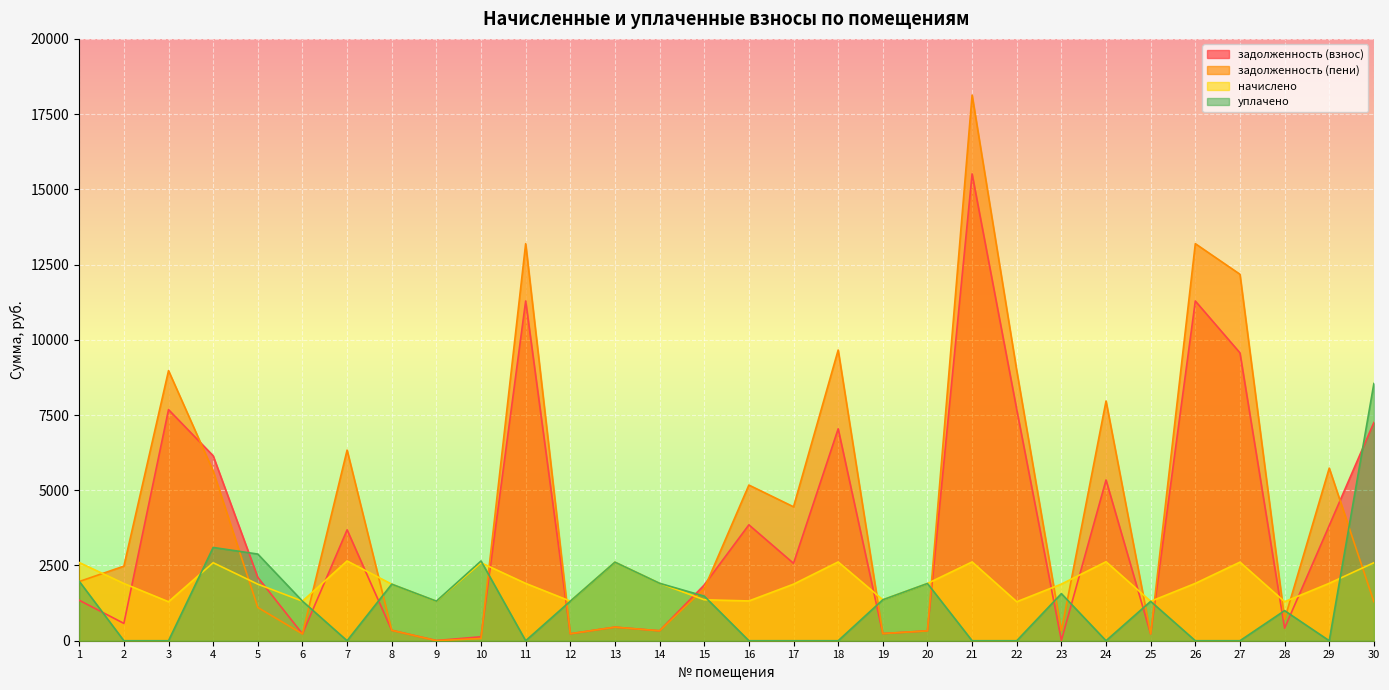

How many lines are shown in the chart?

4